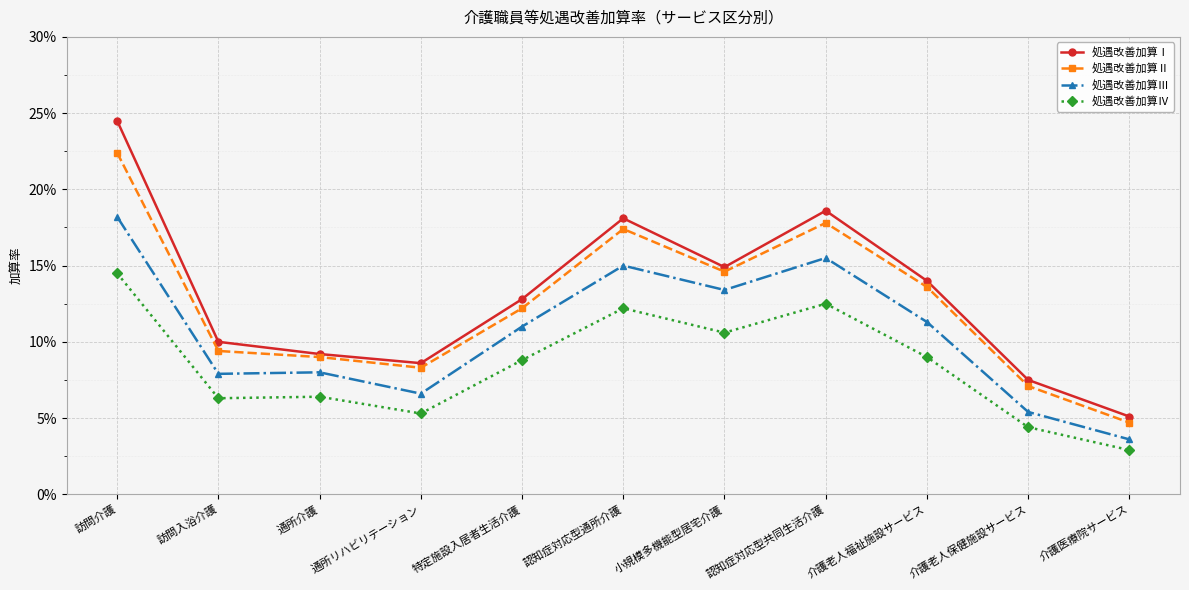

List the series in order of their peak value, lowest first.

処遇改善加算Ⅳ, 処遇改善加算Ⅲ, 処遇改善加算Ⅱ, 処遇改善加算Ⅰ